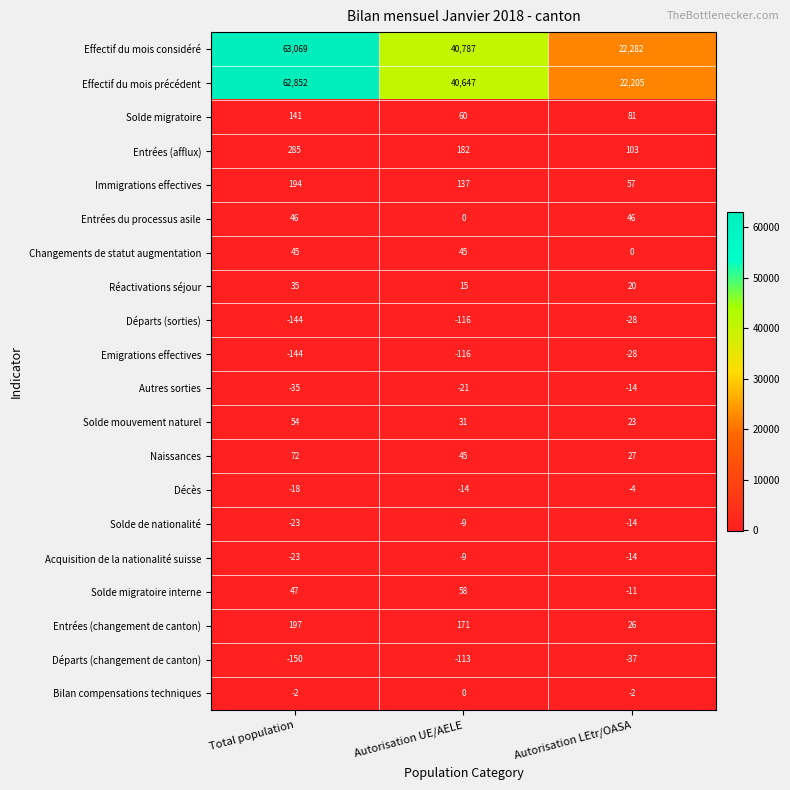

What is the difference between the maximum and second lowest values in the Solde migratoire interne series?

11